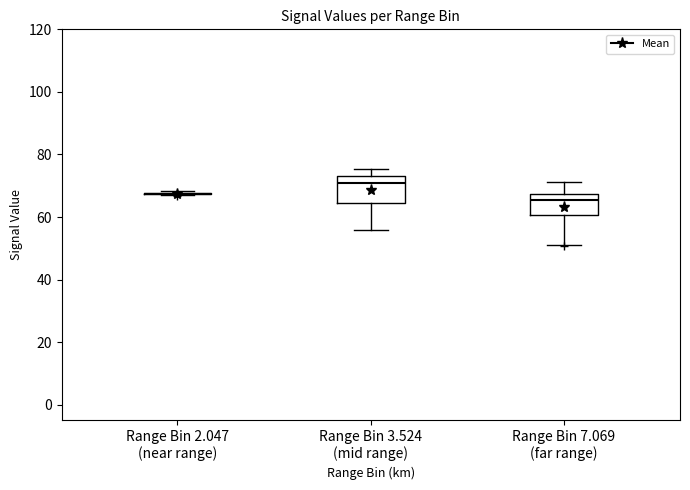

Which box is the tallest, from its lower edge to its upper edge?

Range Bin 3.524 (mid range)